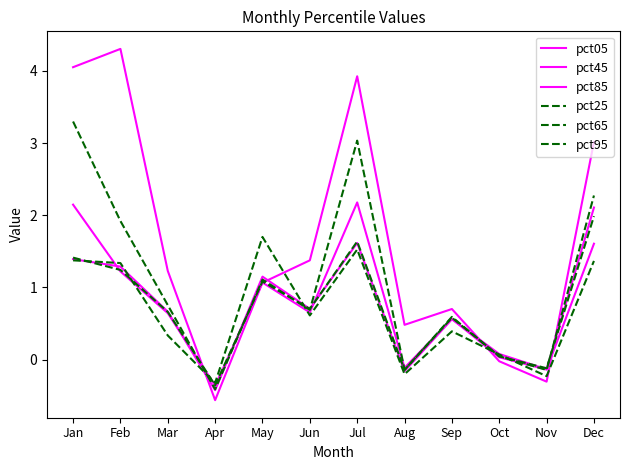

What is the value of the pct85 point at the 11th from the left?

-0.1